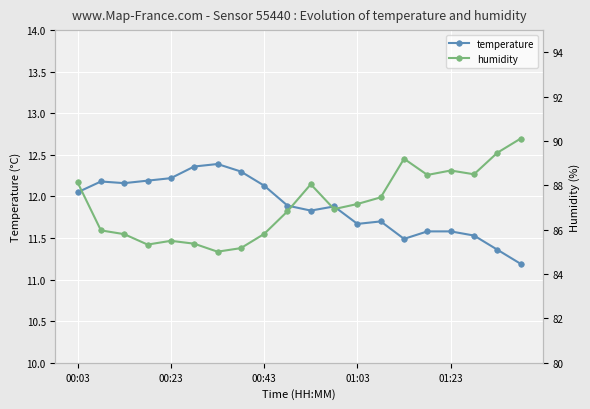

The value of temperature at 01:23 is 11.6. True or false?

True